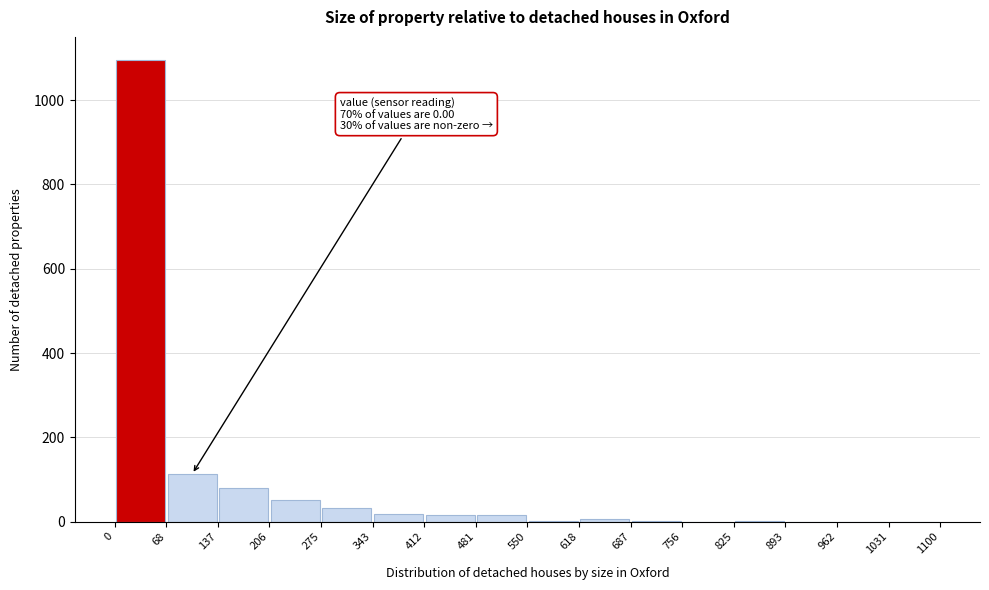

Which range on the x-axis has the tallest bar?

0 to 68